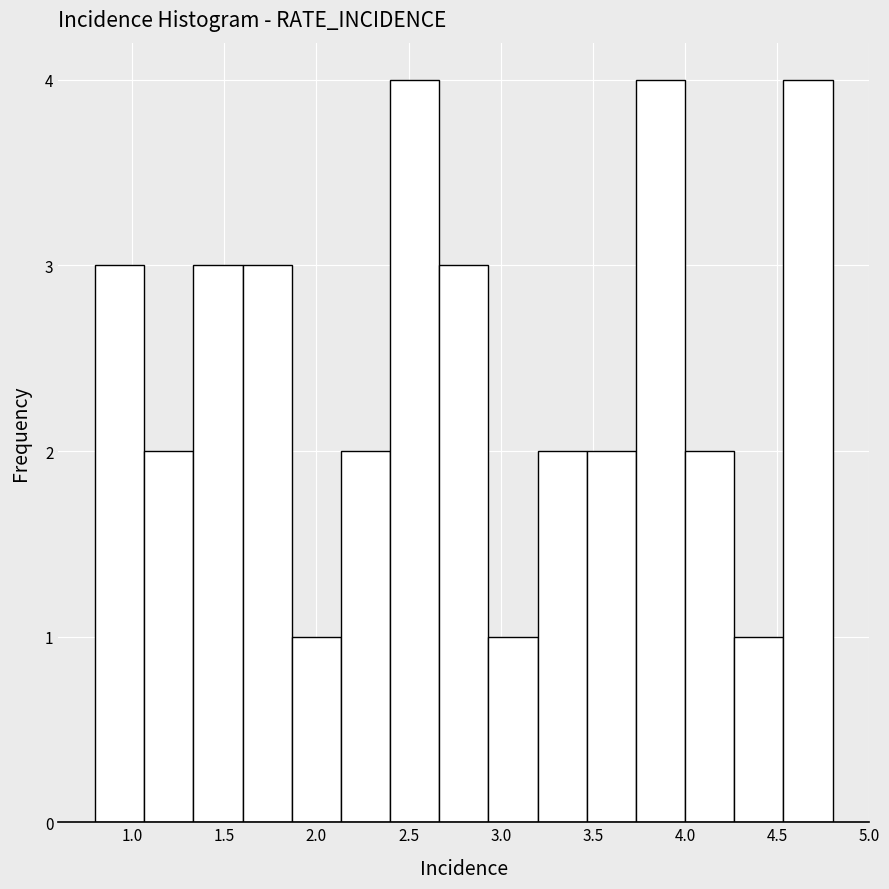

Reading left to right, transcribe this chart: for each bar, give the range it covers on the x-axis and its height. Neither the bar edges nor the heights are printed on the chart, so give them approximately, as read against the axes.

0.80 to 1.05: 3
1.05 to 1.35: 2
1.35 to 1.60: 3
1.60 to 1.85: 3
1.85 to 2.15: 1
2.15 to 2.40: 2
2.40 to 2.65: 4
2.65 to 2.95: 3
2.95 to 3.20: 1
3.20 to 3.45: 2
3.45 to 3.75: 2
3.75 to 4.00: 4
4.00 to 4.25: 2
4.25 to 4.55: 1
4.55 to 4.80: 4